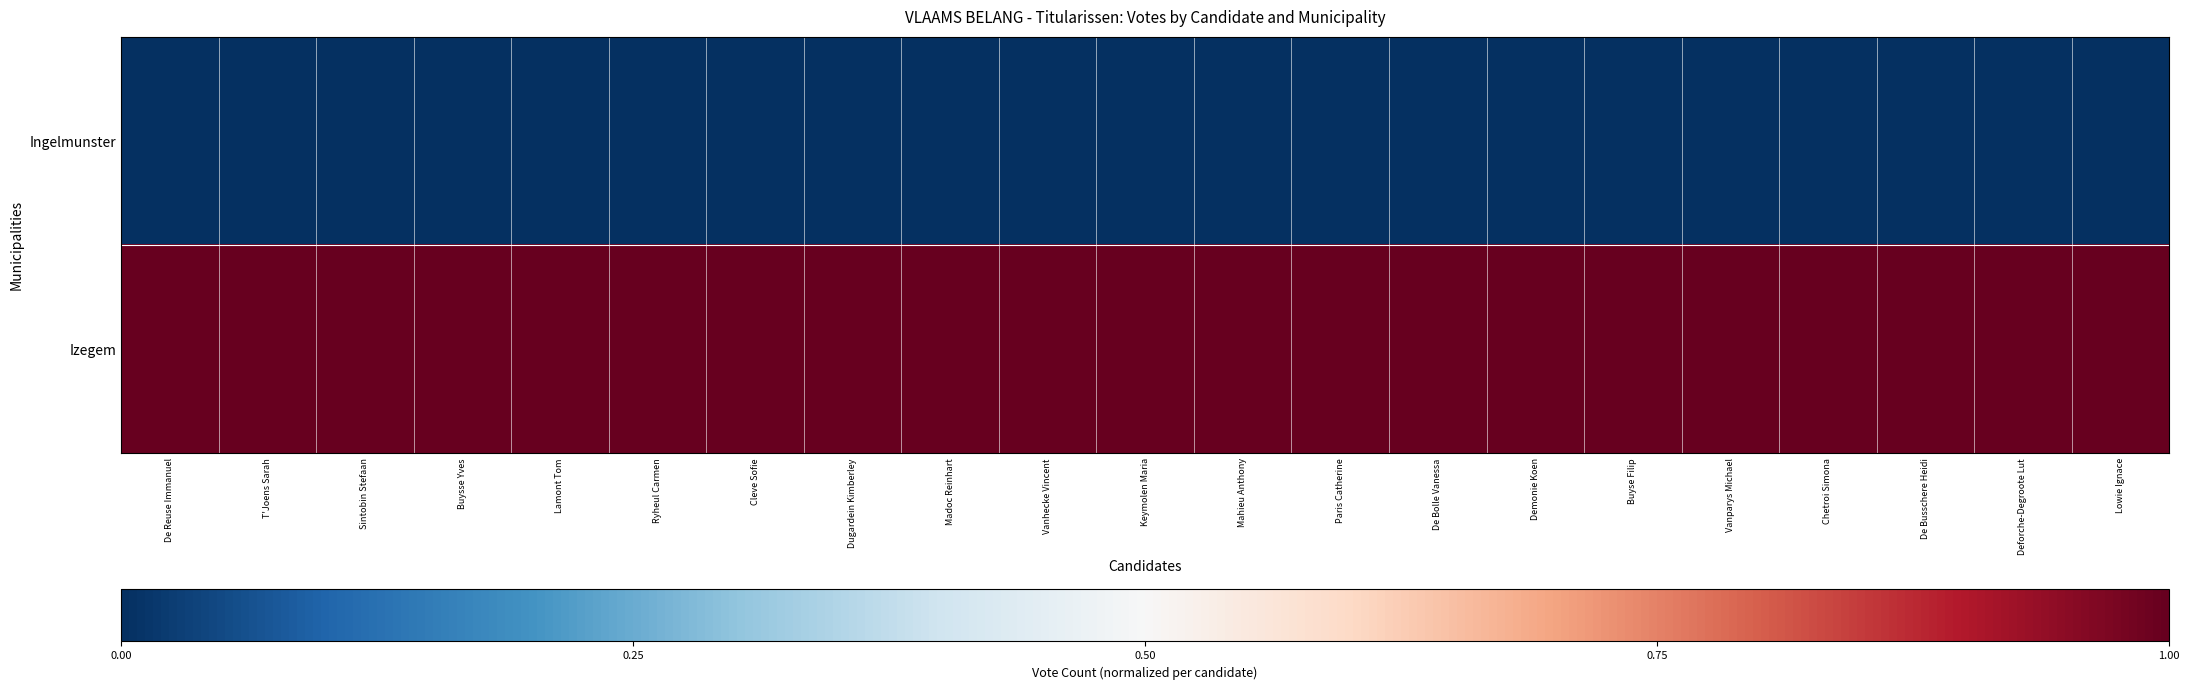

Reading left to right, transcribe all the data shown in this chart.

Ingelmunster: De Reuse Immanuel=0	T'Joens Sarah=0	Sintobin Stefaan=0	Buysse Yves=0	Lamont Tom=0	Ryheul Carmen=0	Cleve Sofie=0	Dugardein Kimberley=0	Madoc Reinhart=0	Vanhecke Vincent=0	Keymolen Maria=0	Mahieu Anthony=0	Paris Catherine=0	De Bolle Vanessa=0	Demonie Koen=0	Buyse Filip=0	Vanparys Michael=0	Chetroi Simona=0	De Busschere Heidi=0	Deforche-Degroote Lut=0	Lowie Ignace=0
Izegem: De Reuse Immanuel=1	T'Joens Sarah=1	Sintobin Stefaan=1	Buysse Yves=1	Lamont Tom=1	Ryheul Carmen=1	Cleve Sofie=1	Dugardein Kimberley=1	Madoc Reinhart=1	Vanhecke Vincent=1	Keymolen Maria=1	Mahieu Anthony=1	Paris Catherine=1	De Bolle Vanessa=1	Demonie Koen=1	Buyse Filip=1	Vanparys Michael=1	Chetroi Simona=1	De Busschere Heidi=1	Deforche-Degroote Lut=1	Lowie Ignace=1